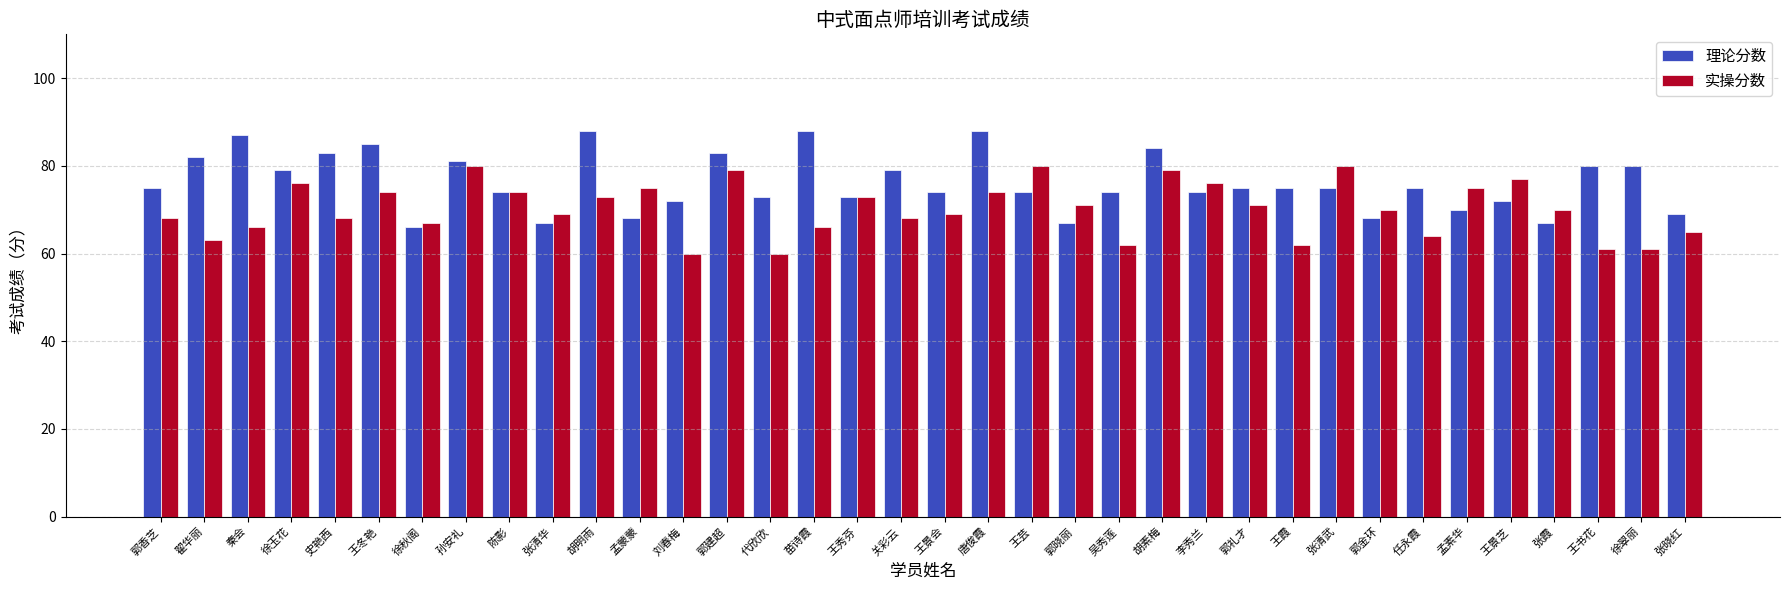

What is the minimum value for 实操分数?

60